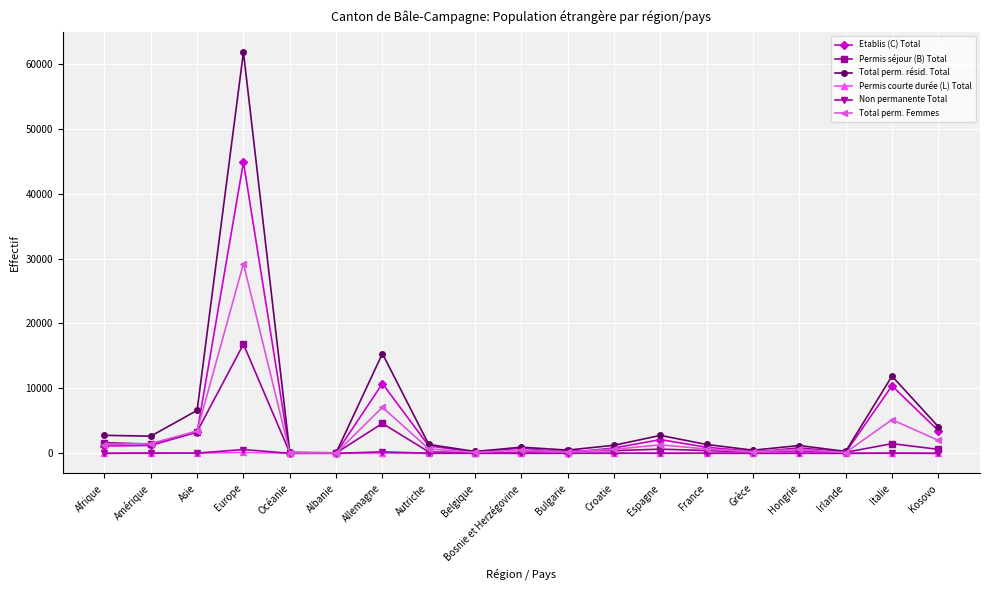

Is it true that Total perm. Femmes equals 7534 at Italie?

False